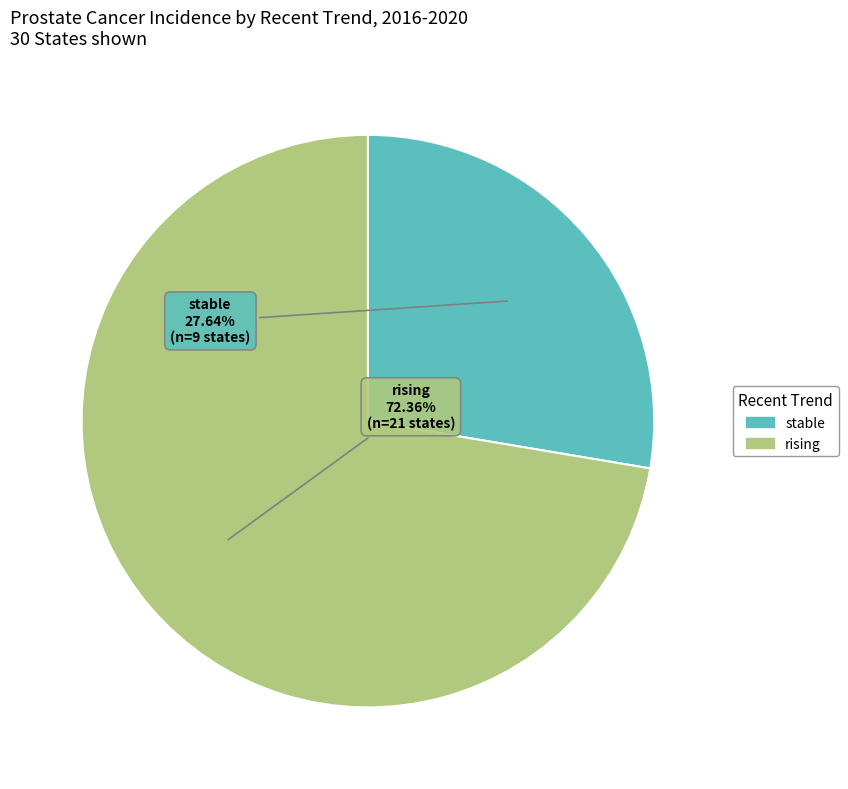

Does any single category account for the majority?

Yes